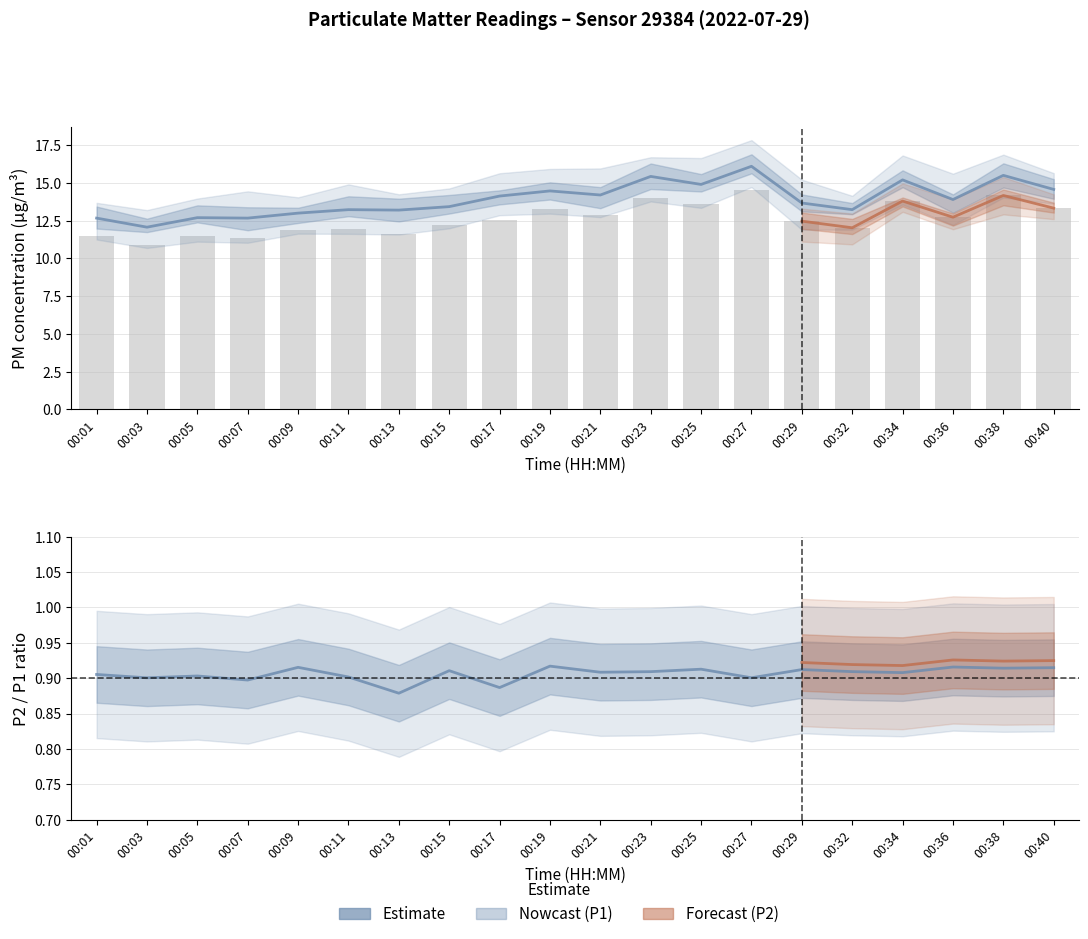

At which category does the chart reach its minimum across all series?

00:03